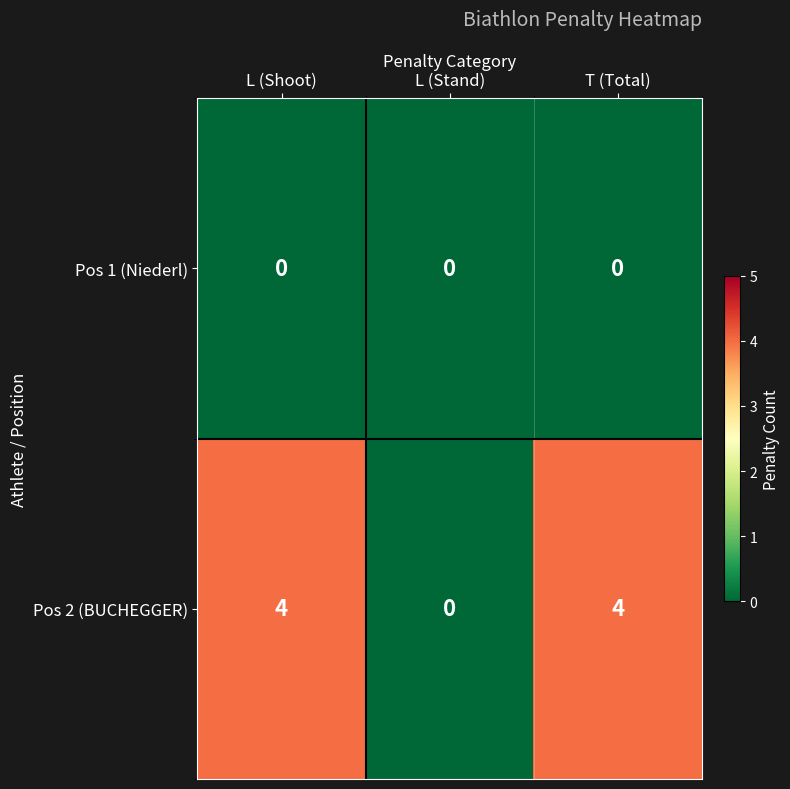

Reading left to right, what are all the values shown in this chart?

Pos 1 (Niederl): L (Shoot)=0	L (Stand)=0	T (Total)=0
Pos 2 (BUCHEGGER): L (Shoot)=4	L (Stand)=0	T (Total)=4